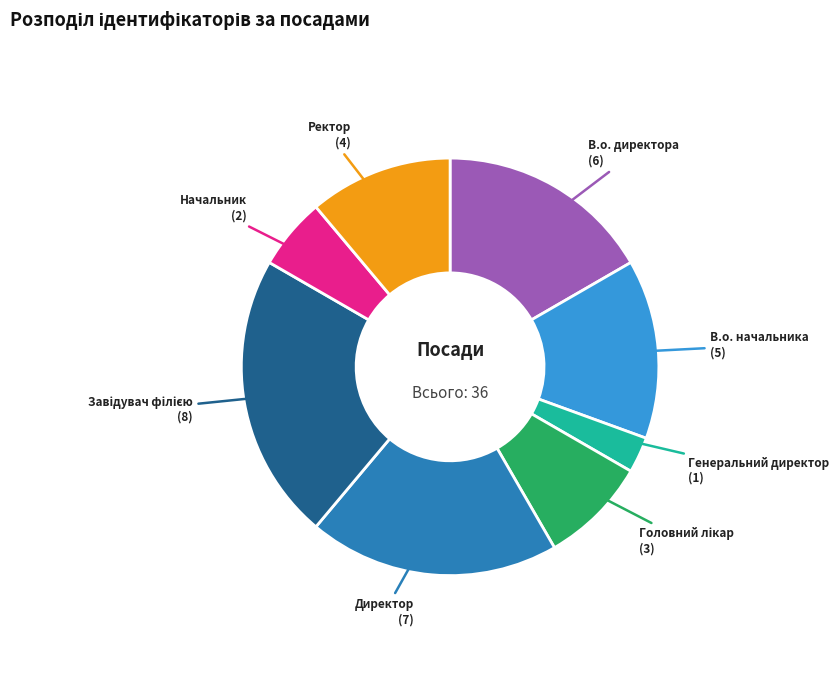

Does any single category account for the majority?

No